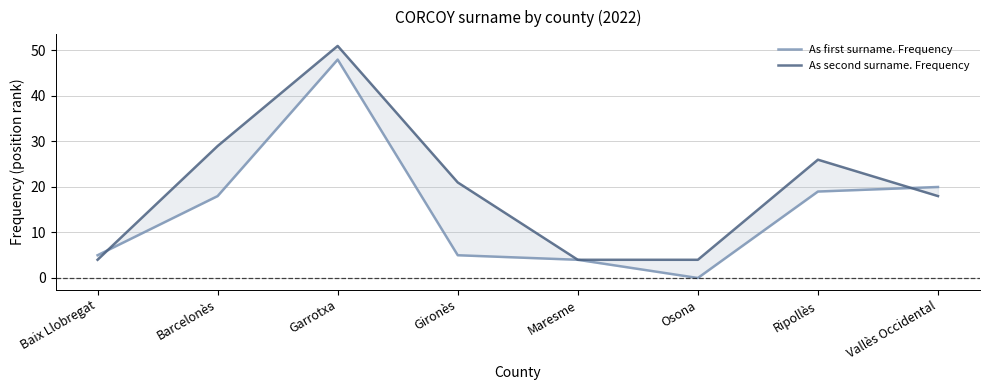

Which series has the widest spread of values?

As first surname. Frequency